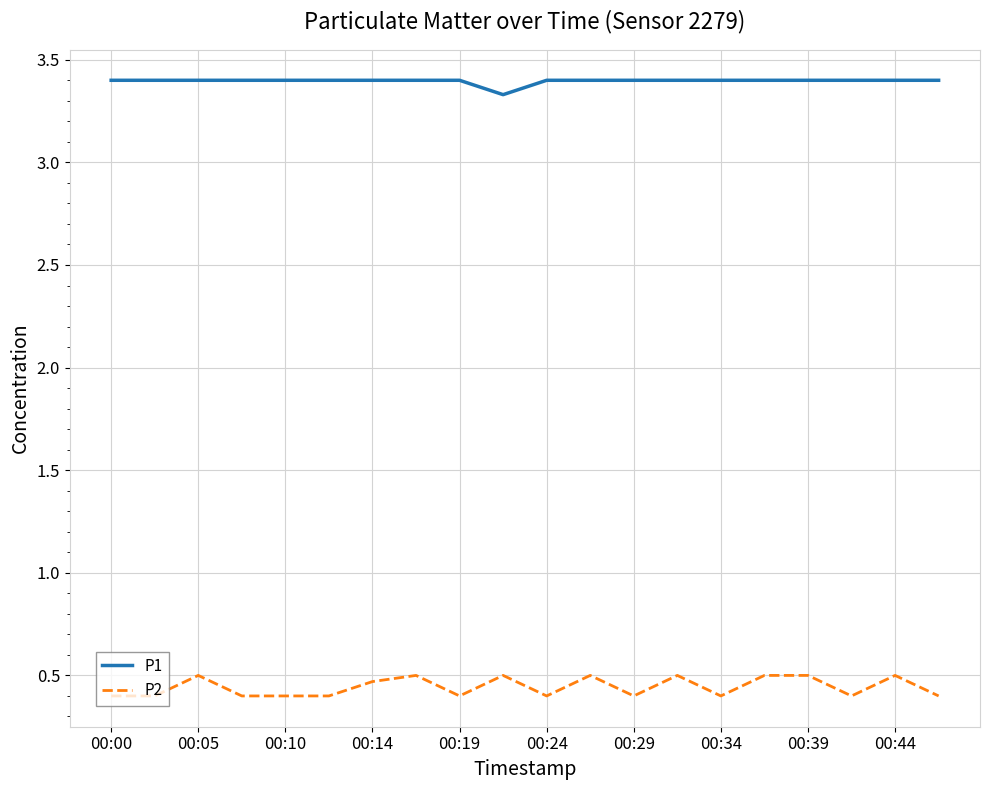

Rank the series by their average value, from highest to lowest.

P1, P2